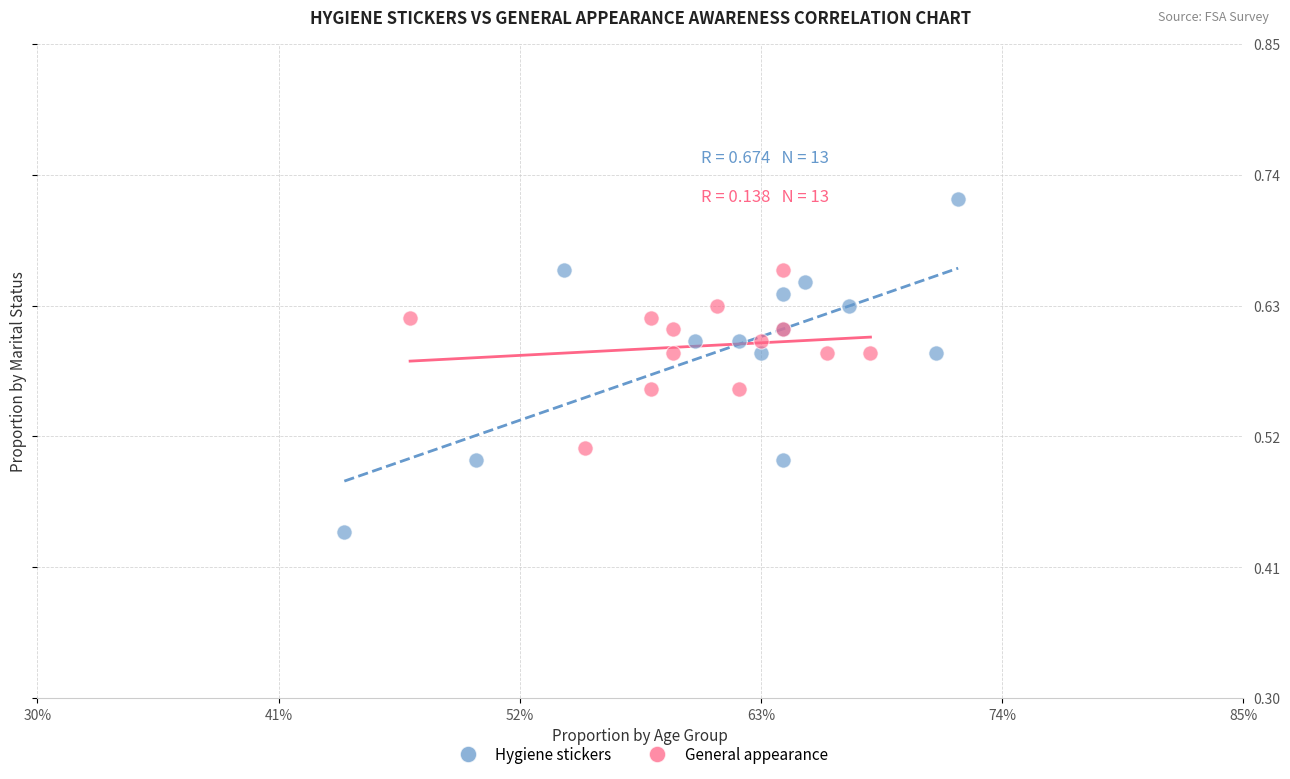

Which series reaches the maximum Y coordinate?

Hygiene stickers